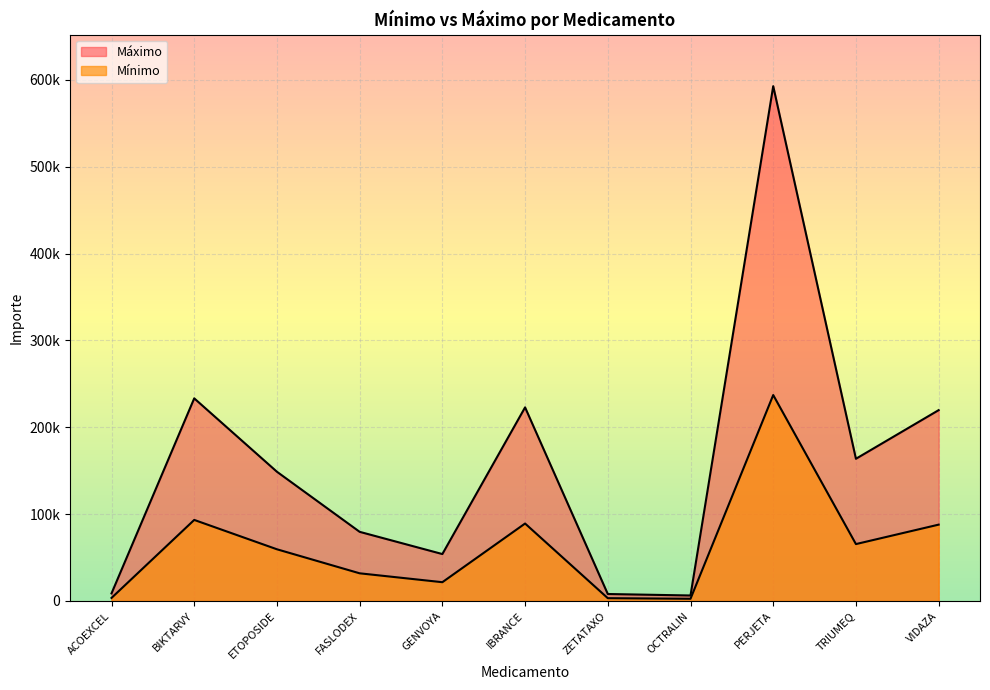

What is the value of the Máximo point at the 9th from the left?

592743.0